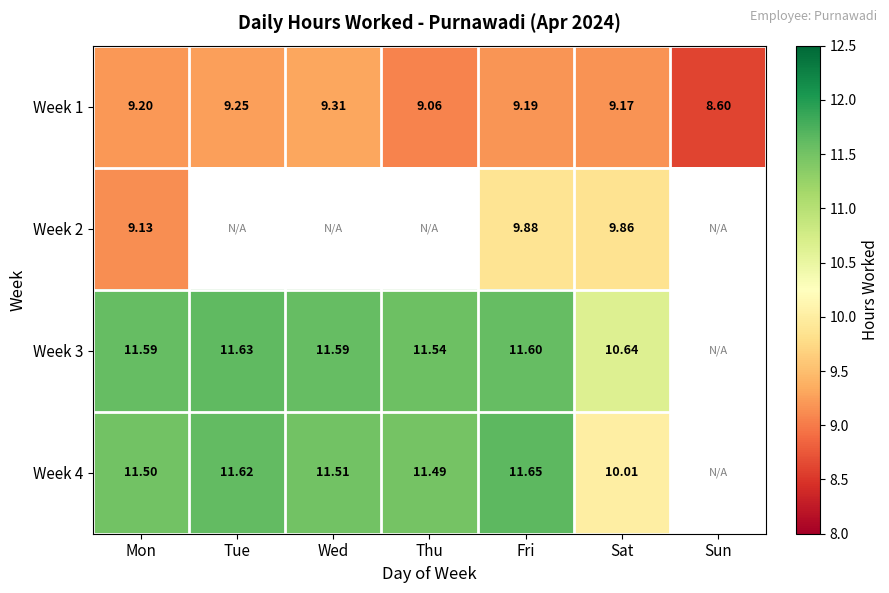

At which label does Week 1 reach its peak?

Wed